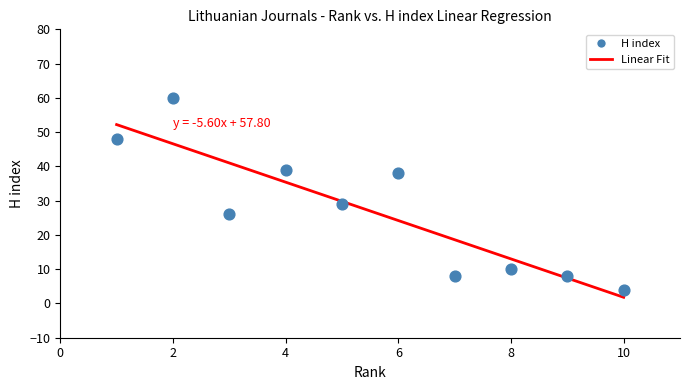

What is the average X value?

6